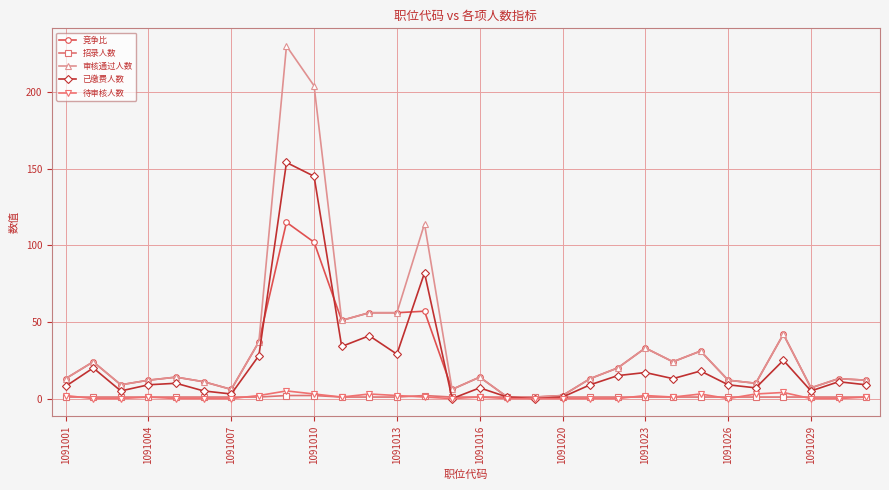

True or false: 待审核人数 has more than 2 interior local peaks.

True